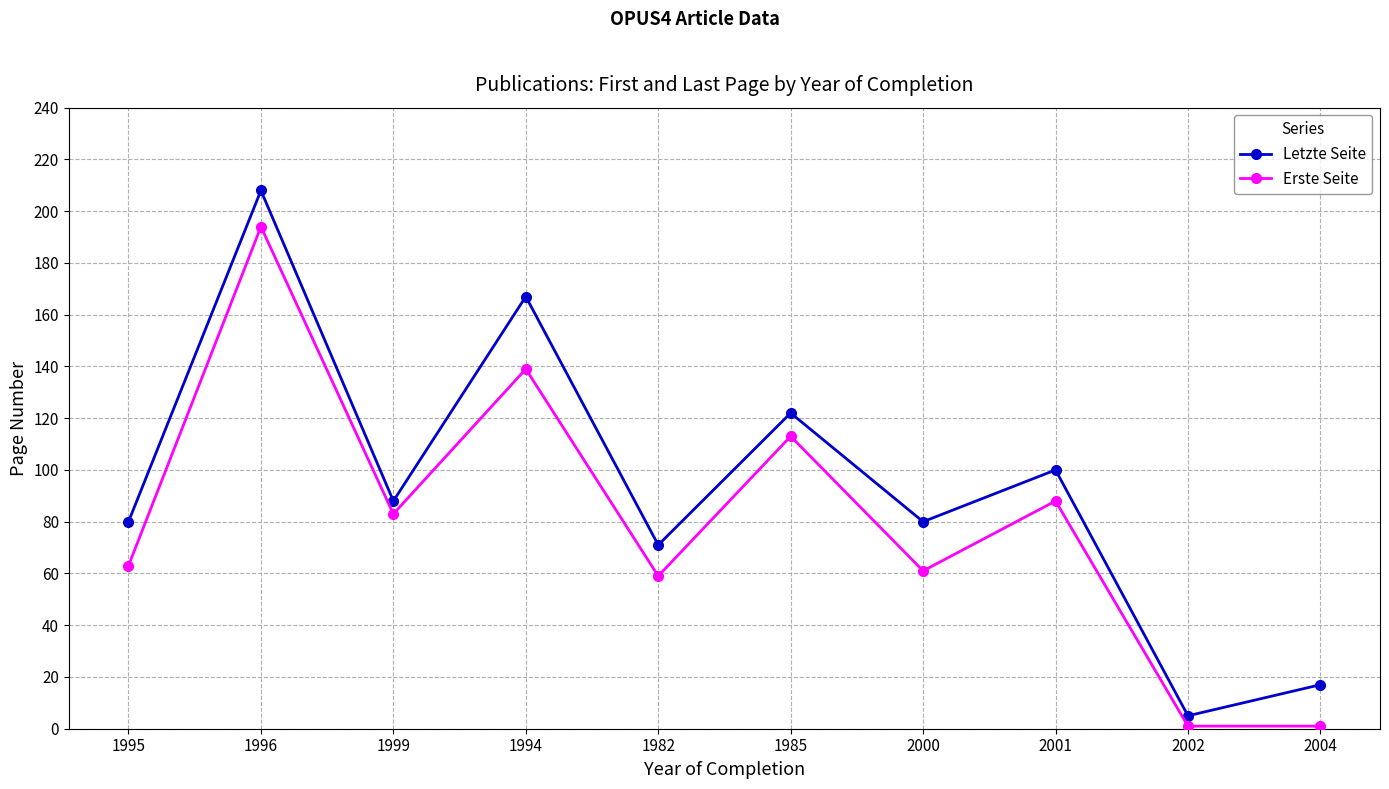

Which series has the largest total across all categories?

Letzte Seite